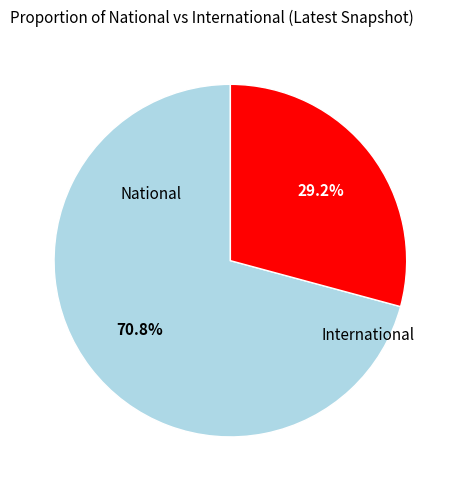

What is the largest slice in the pie chart?

National